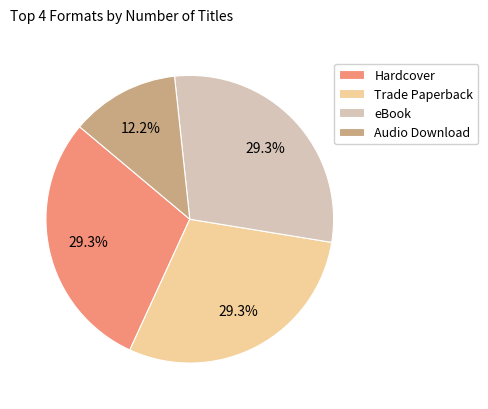

Between Audio Download and Hardcover, which is larger?

Hardcover